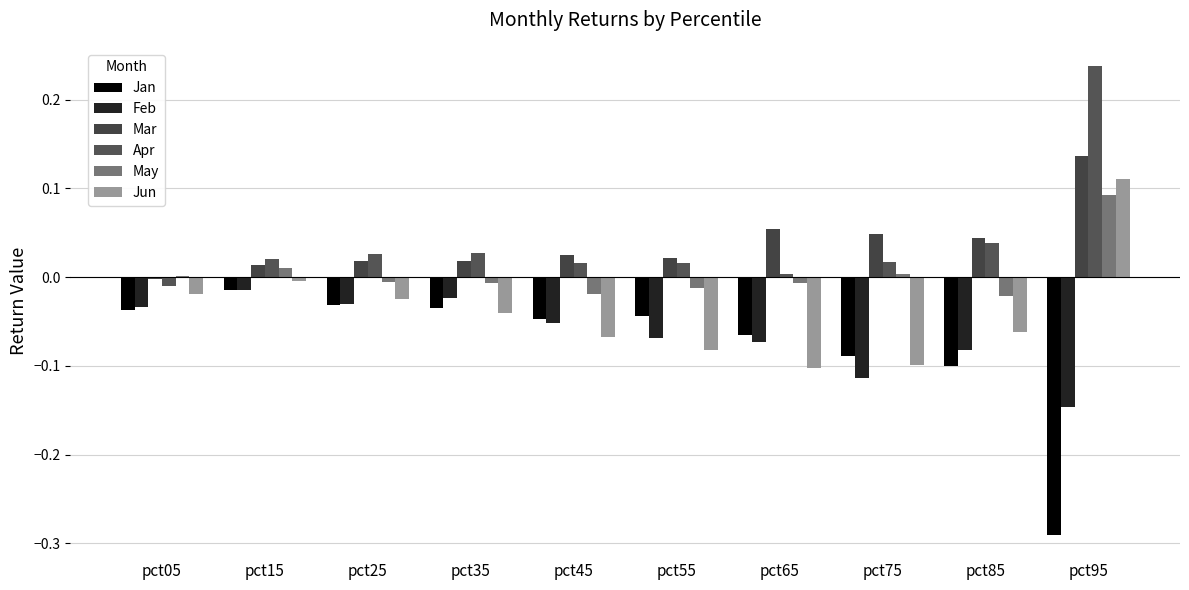

How many data points does each series have?

10